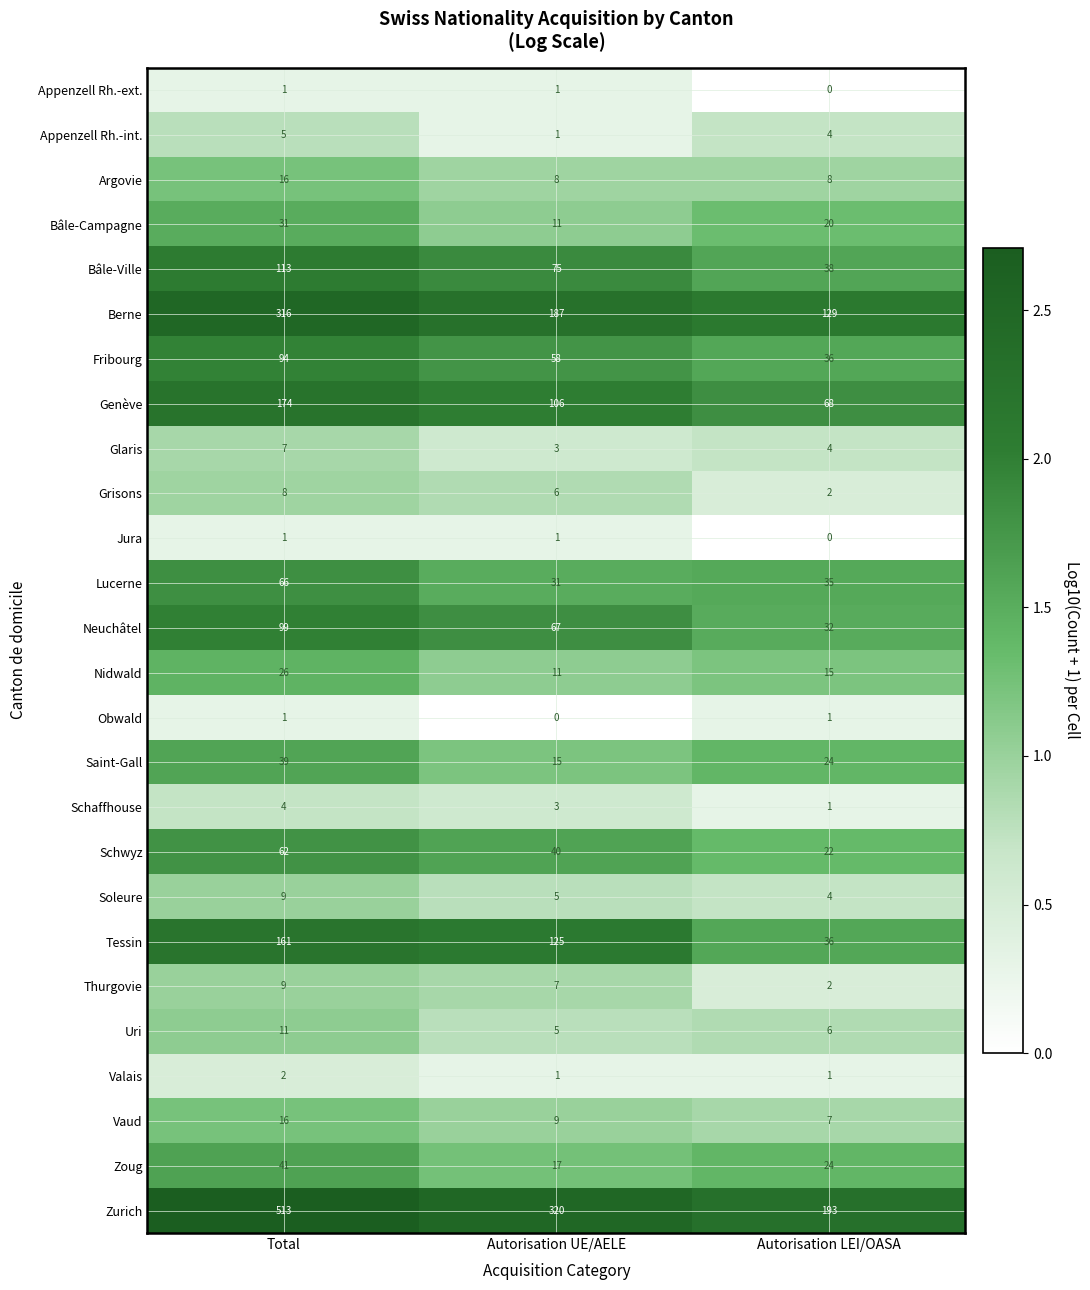

At which label does Zurich reach its peak?

Total